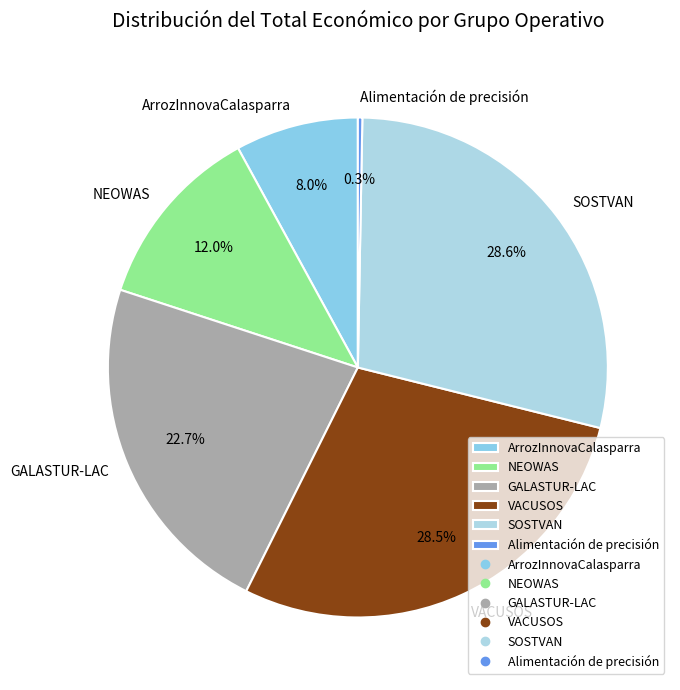

Does ArrozInnovaCalasparra represent more than half of the total?

No